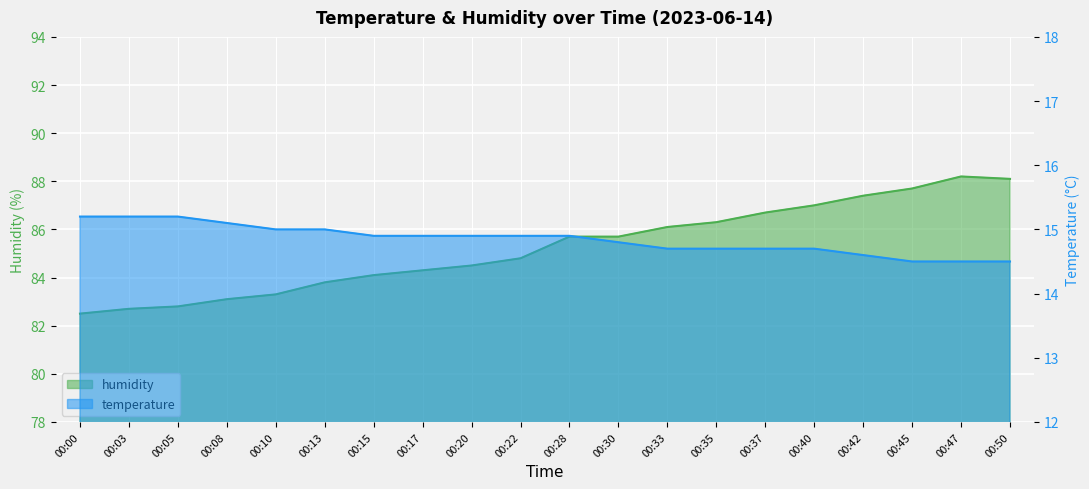

How many lines are shown in the chart?

2